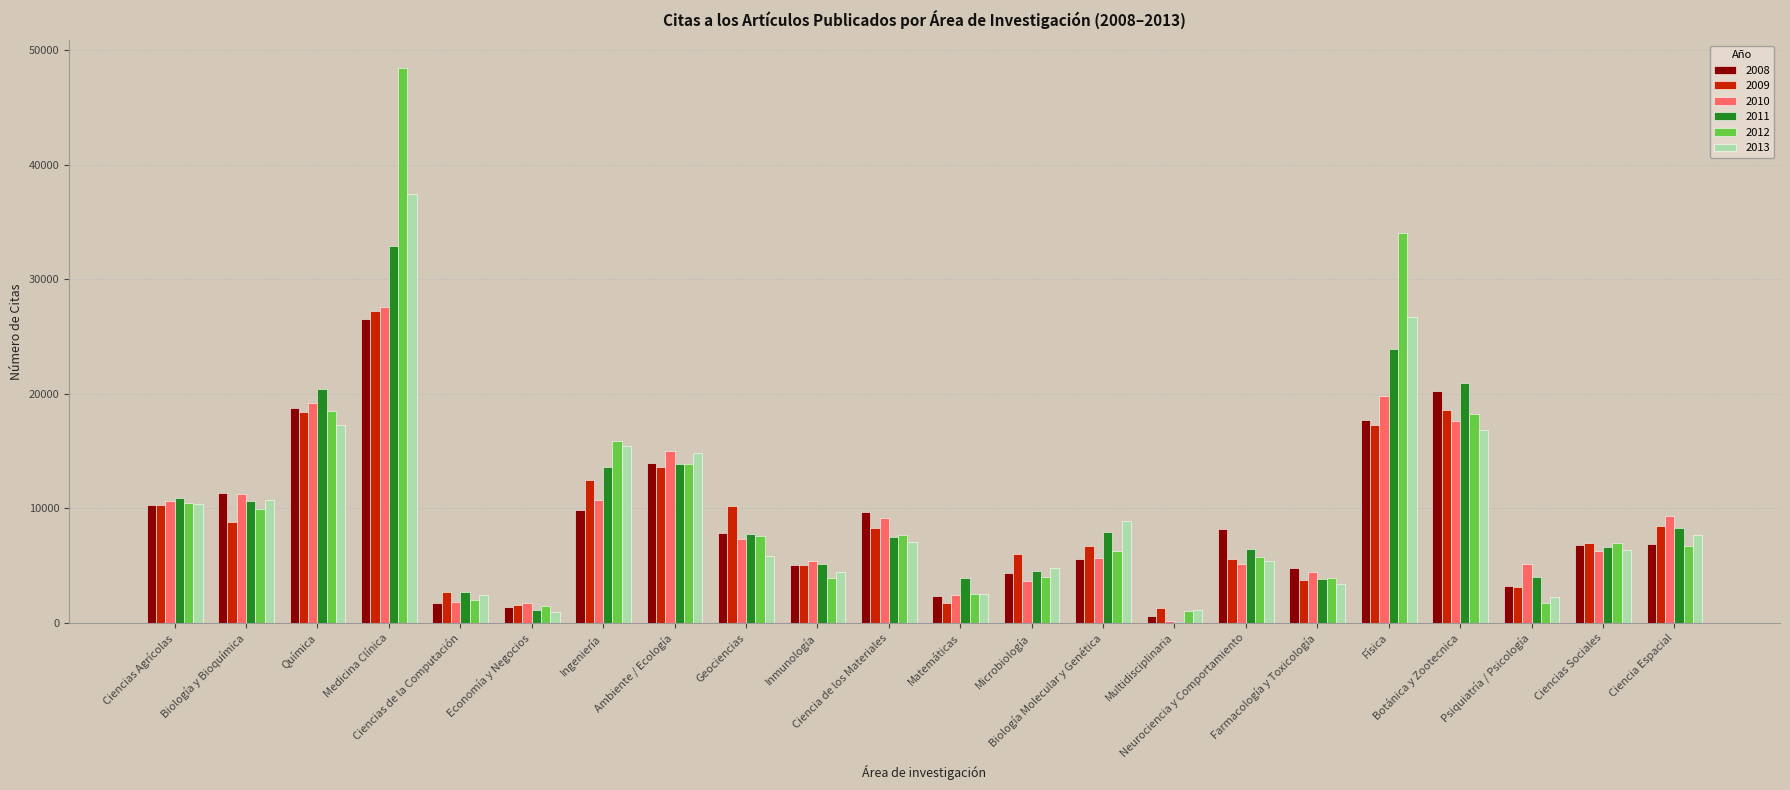

At which category does the chart reach its peak across all series?

Medicina Clínica